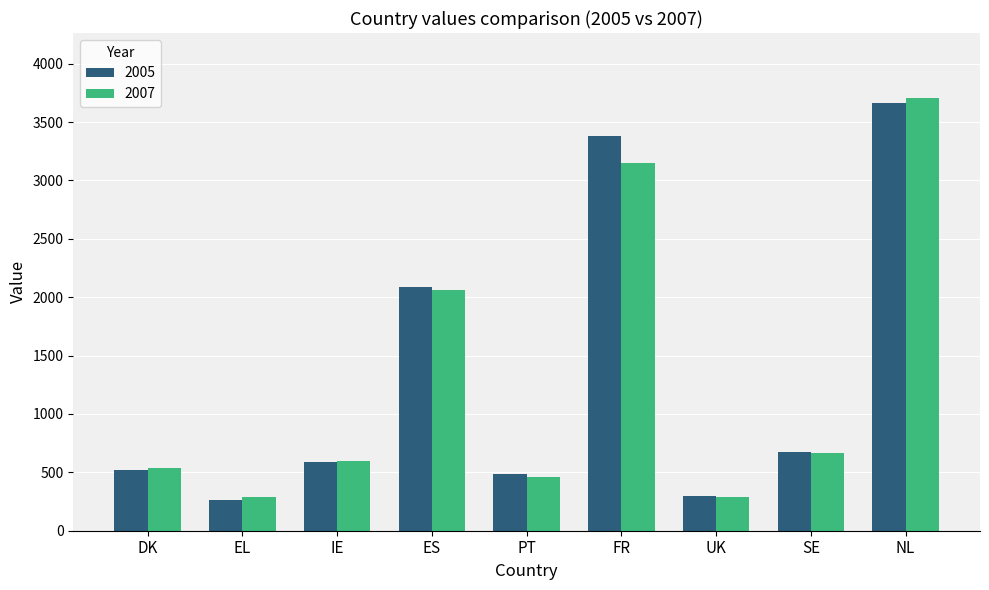

What is the difference between the maximum and second lowest values in the 2005 series?

3371